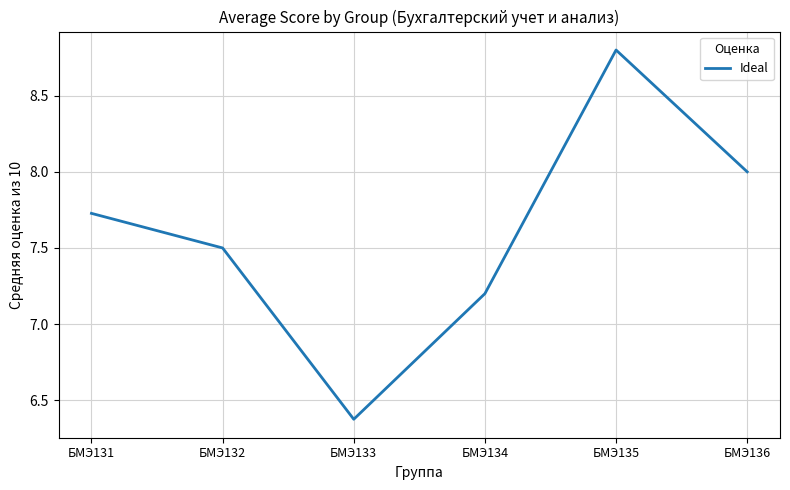

What is the difference between the maximum and second lowest values?

1.6